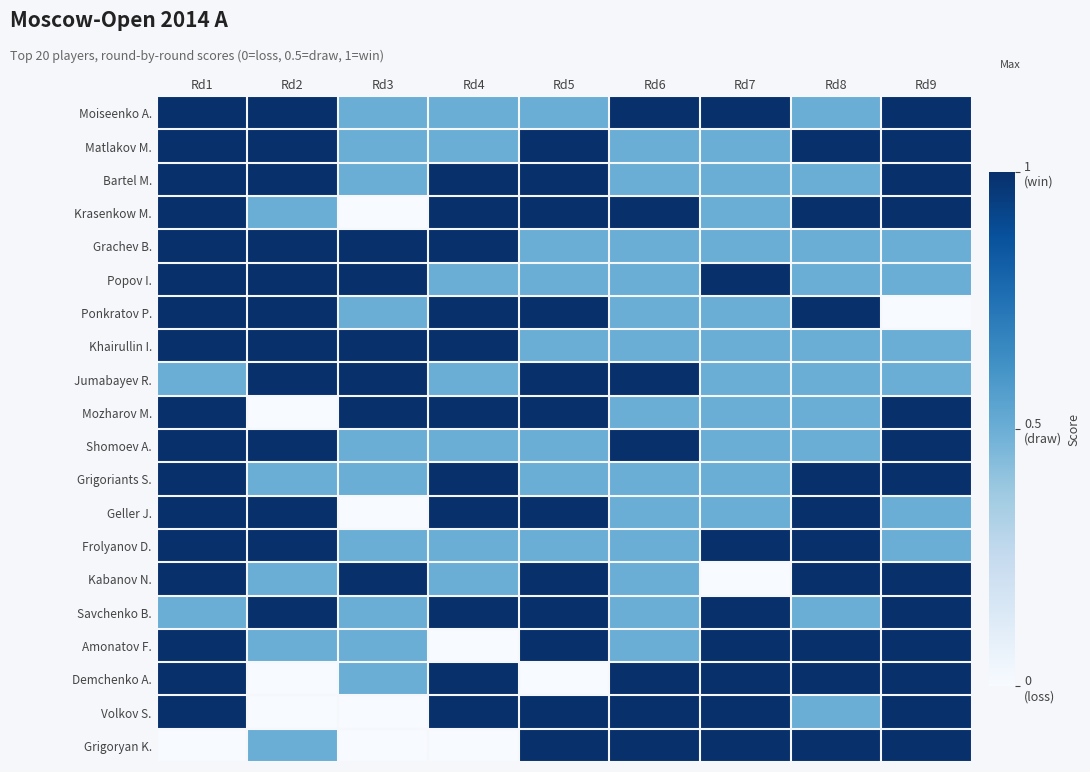

List the series in order of their peak value, lowest first.

Moiseenko A., Matlakov M., Bartel M., Krasenkow M., Grachev B., Popov I., Ponkratov P., Khairullin I., Jumabayev R., Mozharov M., Shomoev A., Grigoriants S., Geller J., Frolyanov D., Kabanov N., Savchenko B., Amonatov F., Demchenko A., Volkov S., Grigoryan K.